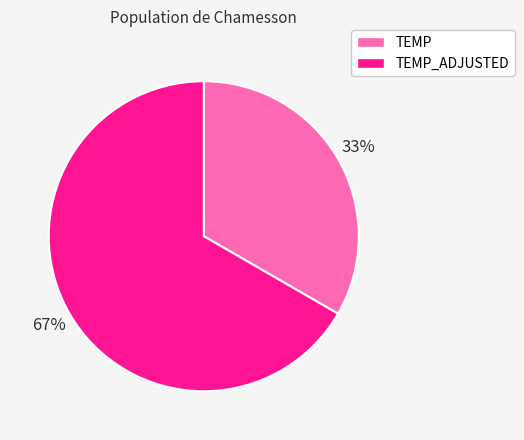

To the nearest percent, what is the average slice percentage?

50%